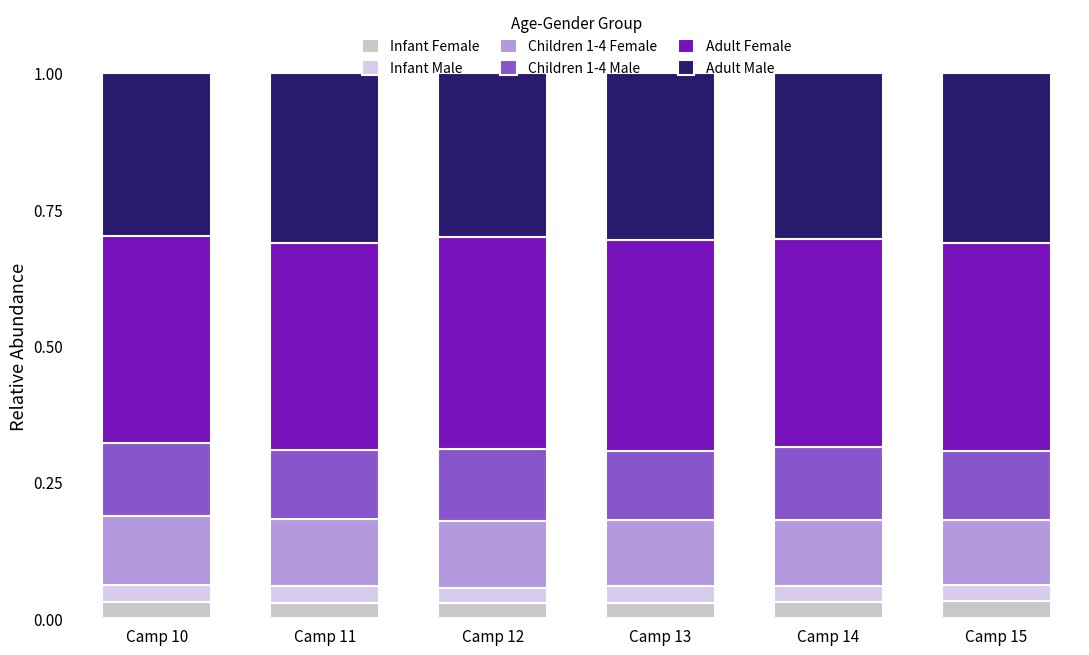

The value of Infant Female at Camp 15 is 0.1. True or false?

False